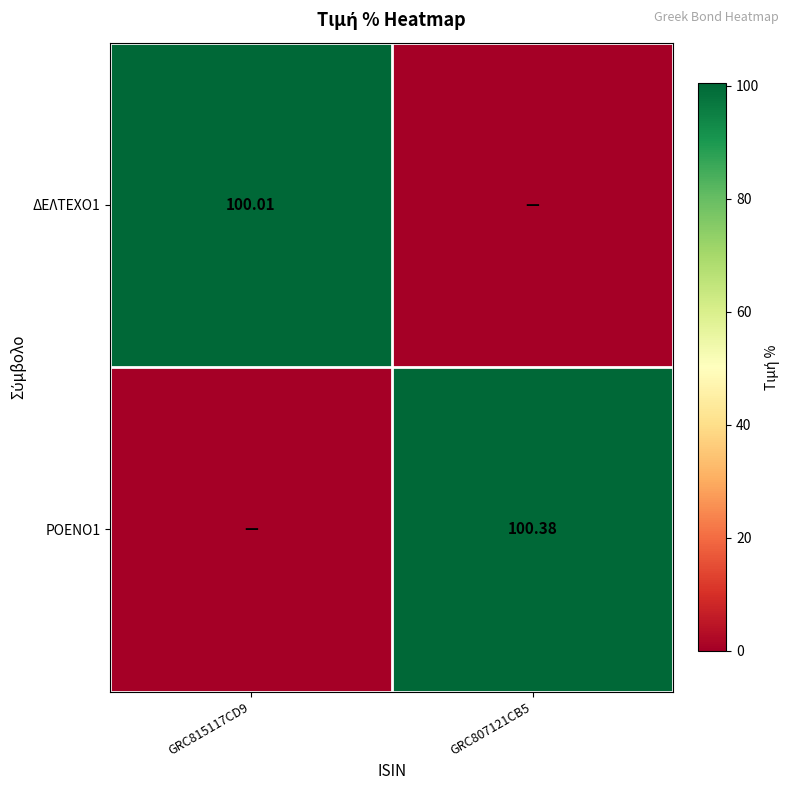

What is the sum of all ΔΕΛΤΕΧΟ1 values?

100.0